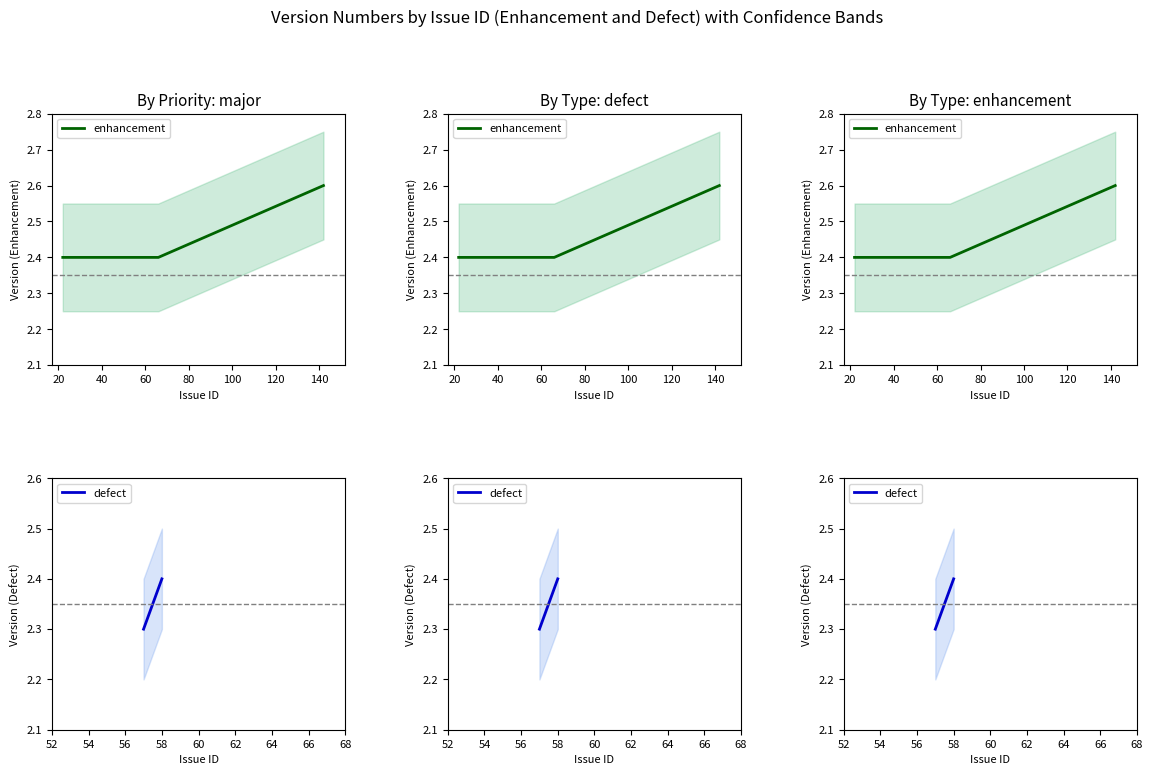

What is the difference between the maximum and minimum values?

0.2